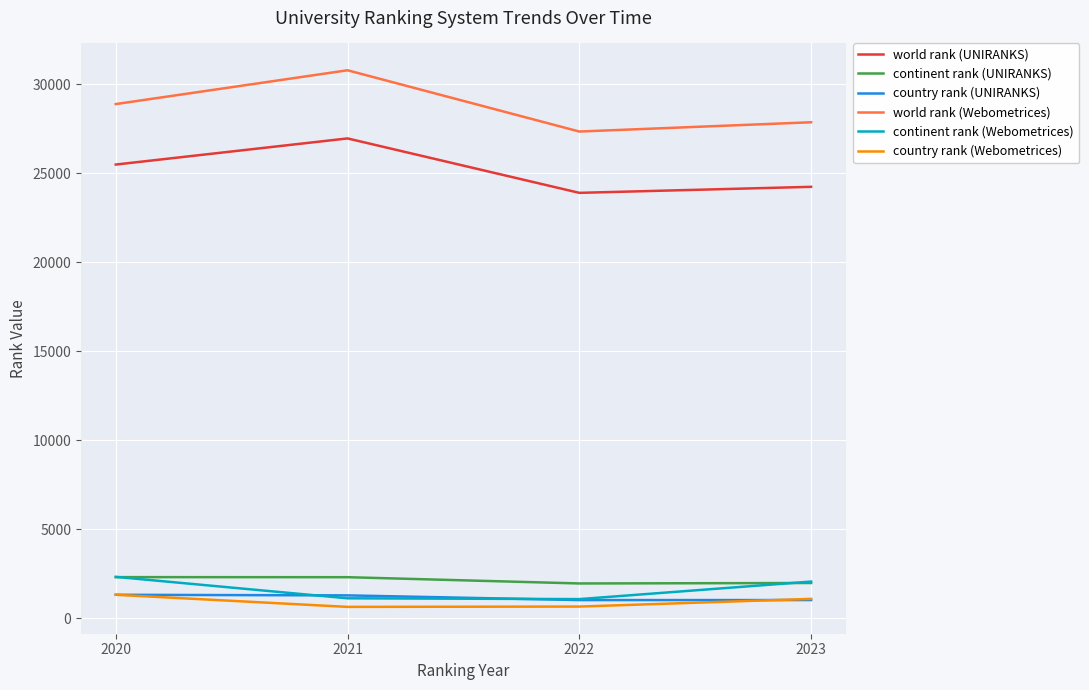

True or false: world rank (Webometrices) and continent rank (Webometrices) cross at least once.

False